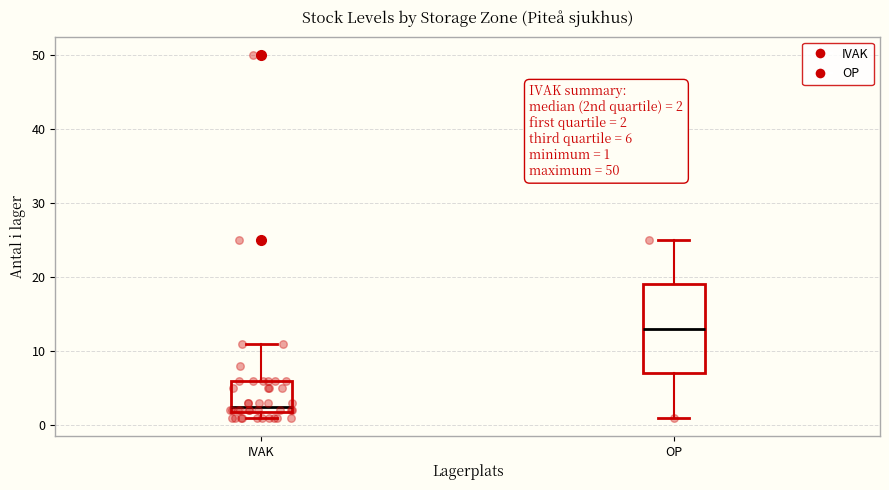

Which box's median line is the highest?

OP